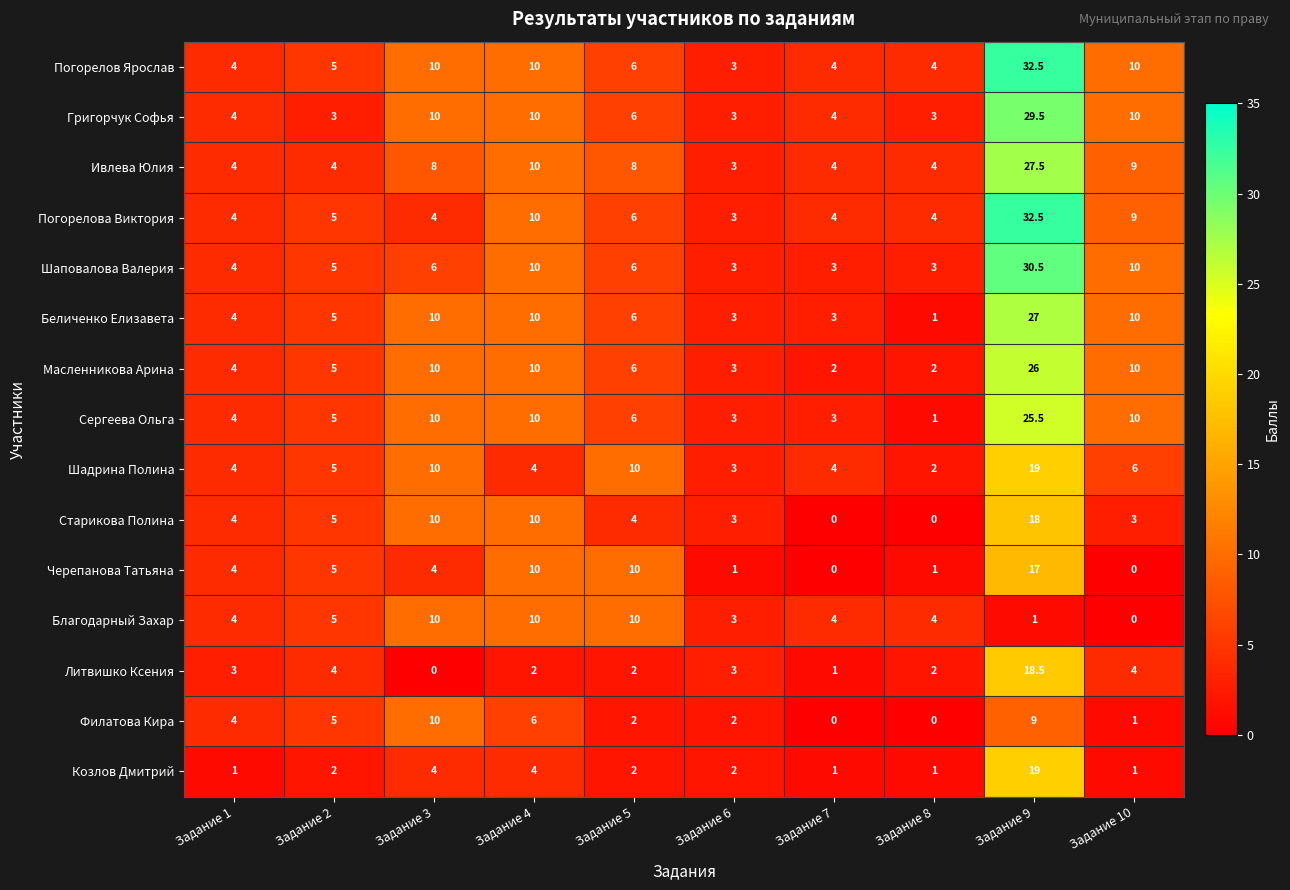

How many Благодарный Захар values are between 3 and 10?

8